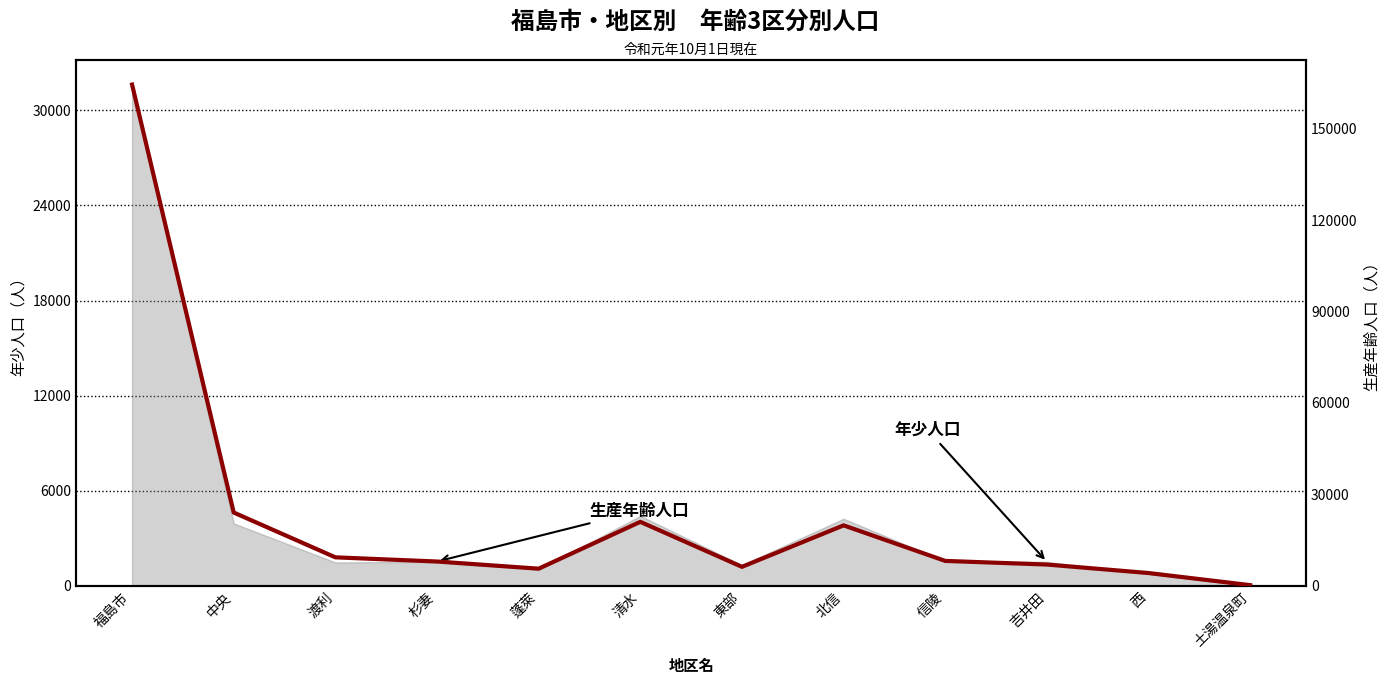

At which label is the value closest to 82347?

中央